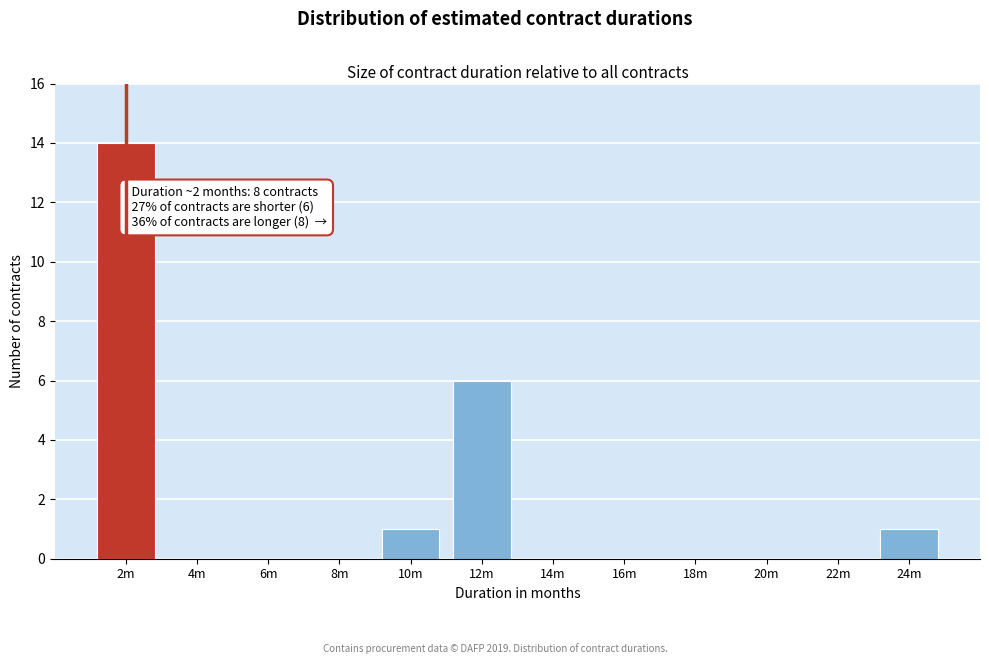

Reading left to right, transcribe all the data shown in this chart.

2m=14	4m=0	6m=0	8m=0	10m=1	12m=6	14m=0	16m=0	18m=0	20m=0	22m=0	24m=1